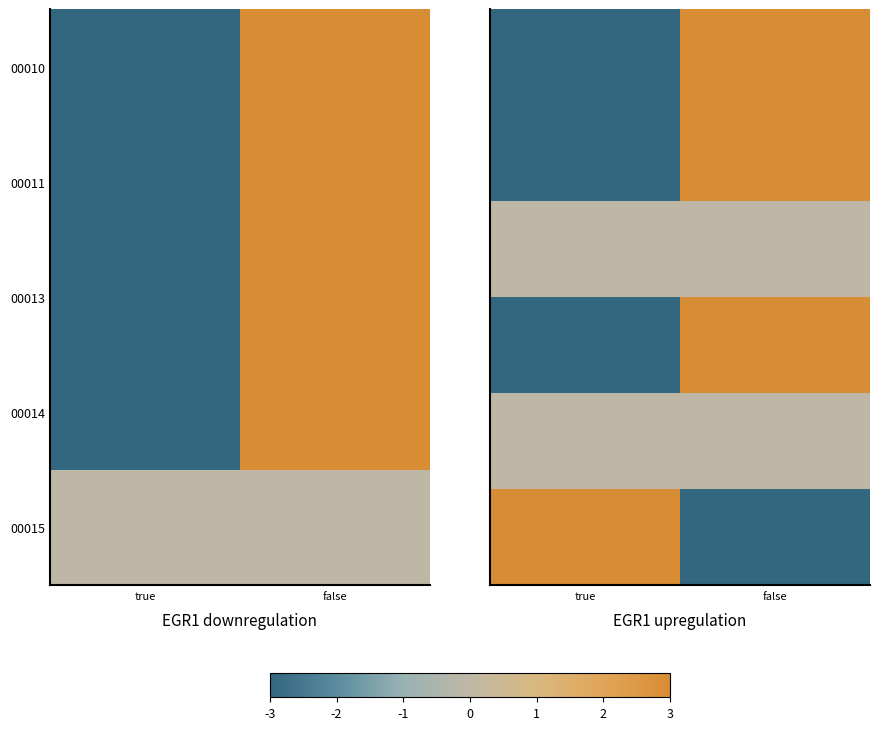

At which category is the sum across all series the highest?

false